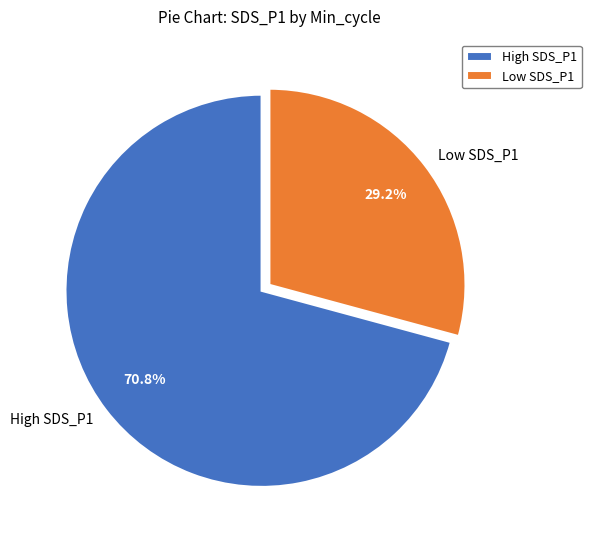

What percentage do High SDS_P1 and Low SDS_P1 together represent?

100.0%